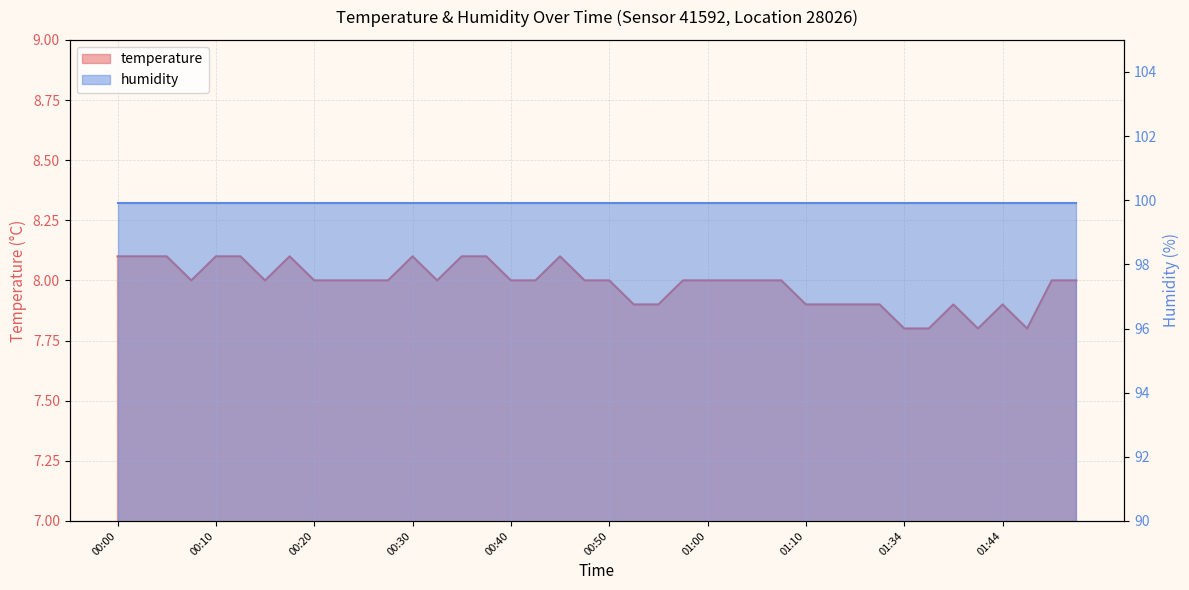

Reading right to left, transcribe all the data shown in this chart.

01:52=8.0	01:49=8.0	01:47=7.8	01:44=7.9	01:41=7.8	01:39=7.9	01:36=7.8	01:34=7.8	01:31=7.9	01:16=7.9	01:13=7.9	01:10=7.9	01:08=8.0	01:05=8.0	01:03=8.0	01:00=8.0	00:58=8.0	00:55=7.9	00:53=7.9	00:50=8.0	00:48=8.0	00:45=8.1	00:42=8.0	00:40=8.0	00:37=8.1	00:35=8.1	00:32=8.0	00:30=8.1	00:27=8.0	00:25=8.0	00:22=8.0	00:20=8.0	00:17=8.1	00:15=8.0	00:12=8.1	00:10=8.1	00:07=8.0	00:05=8.1	00:02=8.1	00:00=8.1